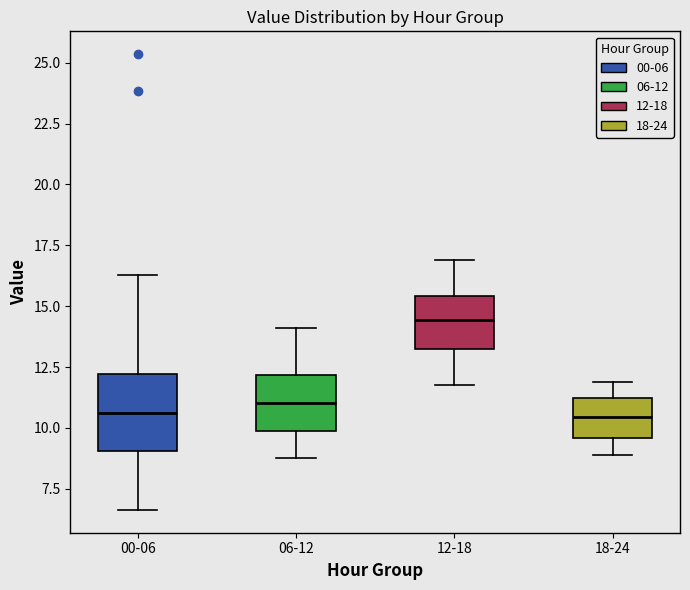

Which box has the highest median line?

12-18